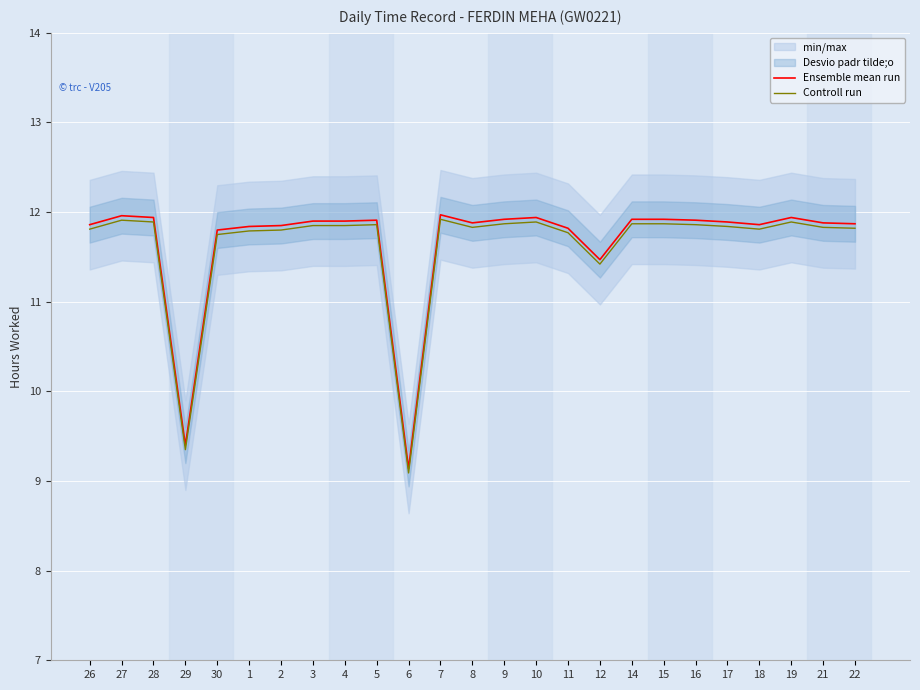

What is the sum of all Ensemble mean run values?

291.7